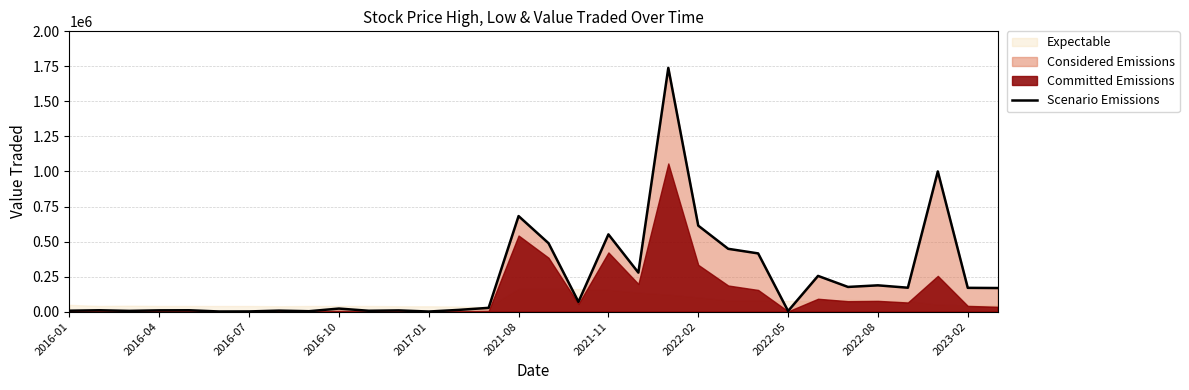

What position from the left is 2017-01?

5